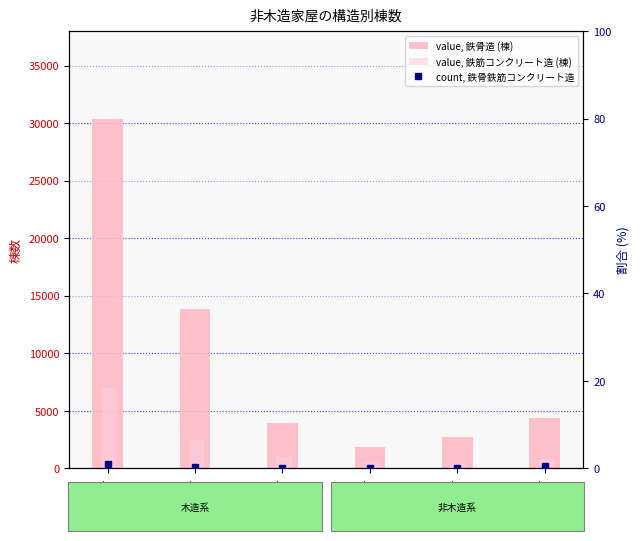

Rank the series by their average value, from lowest to highest.

count, 鉄骨鉄筋コンクリート造, value, 鉄筋コンクリート造 (棟), value, 鉄骨造 (棟)